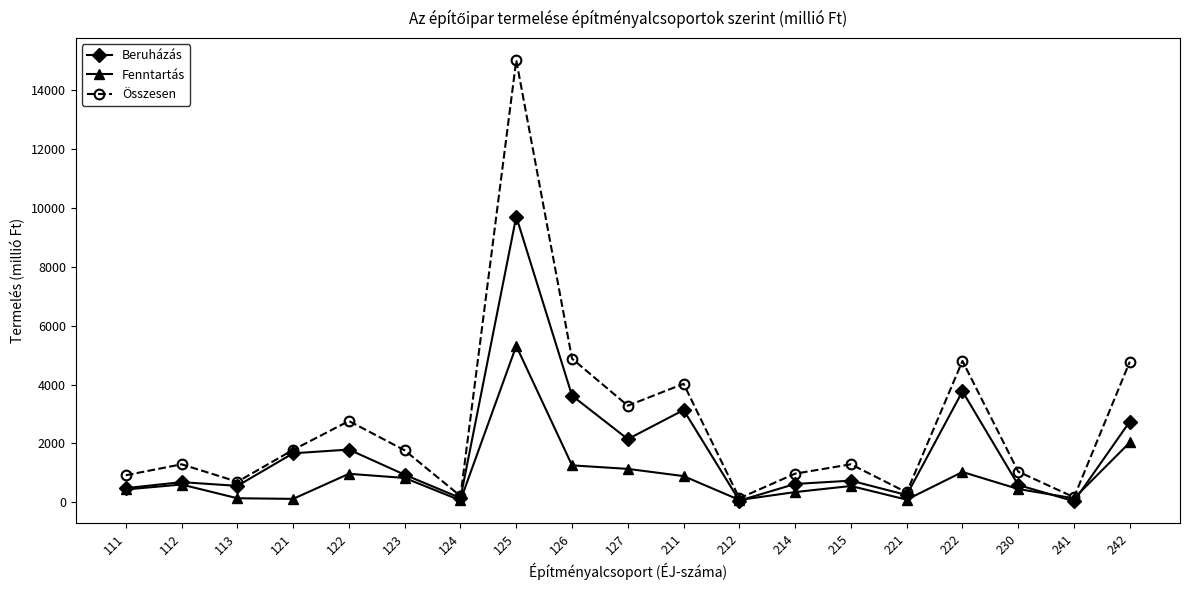

Where is the first local minimum for Összesen?

113